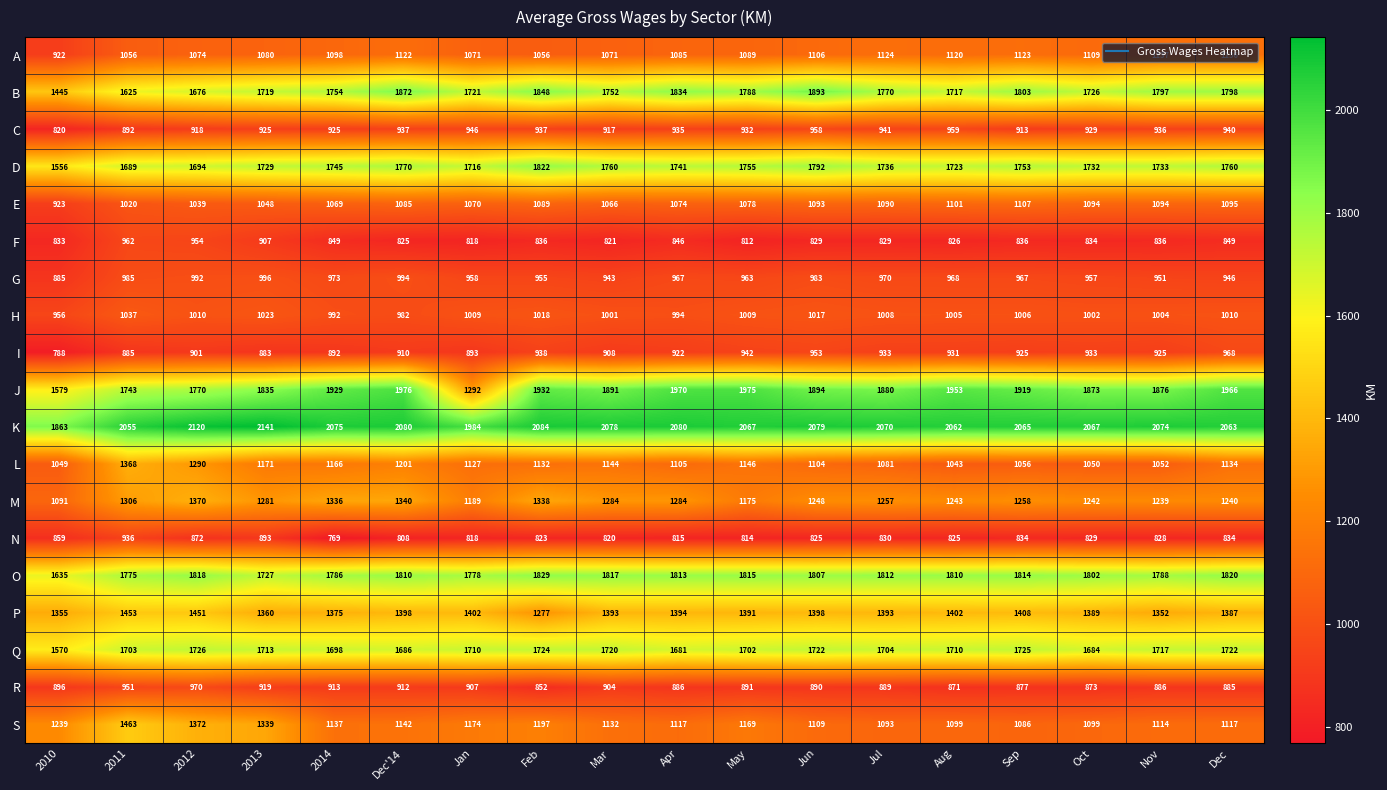

Which category has the highest value across all series?

2013